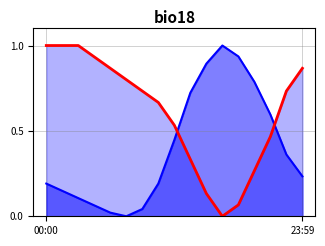

How many interior local valleys does the temperature series have?

1